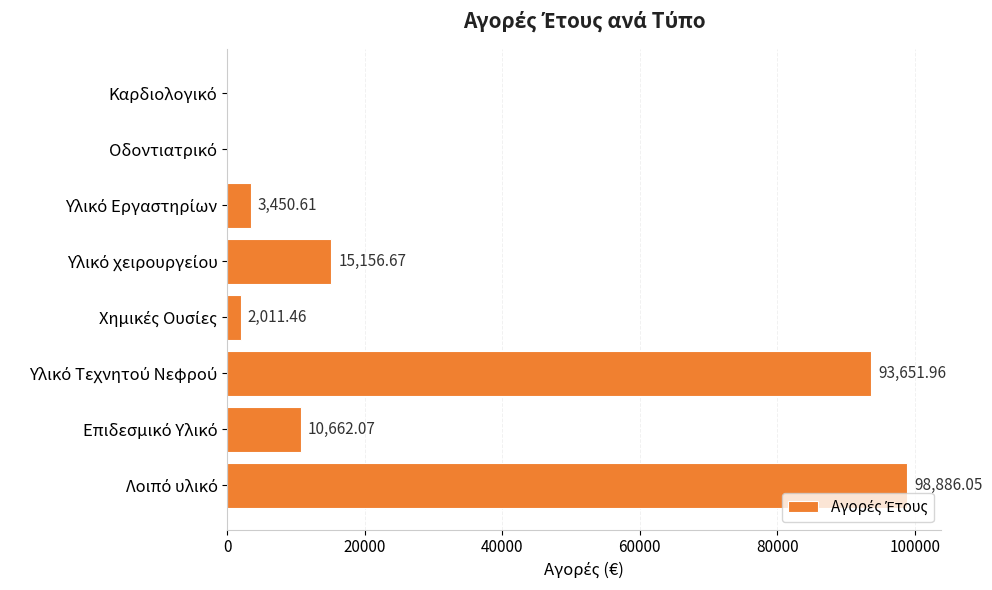

How many series are shown in this chart?

1